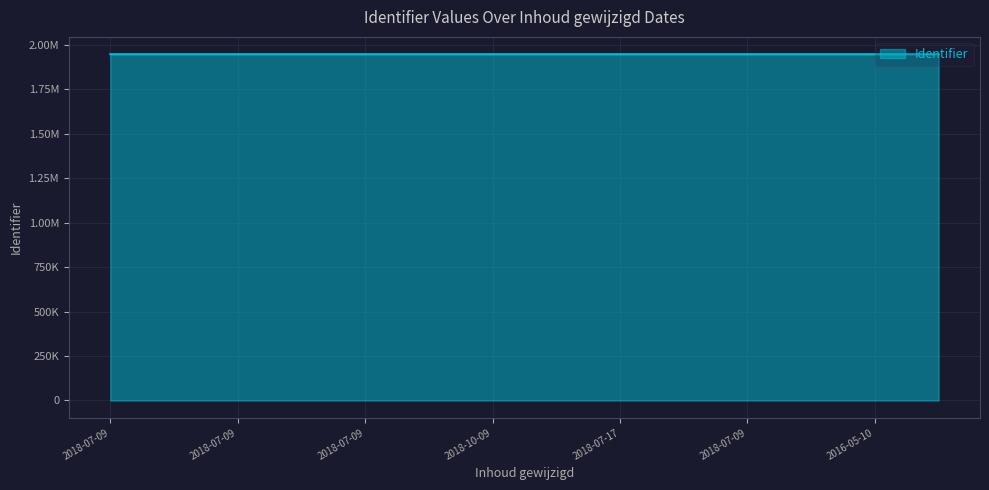

Rank the categories by value from highest to lowest.

2016-05-10 06:41:02, 2016-05-10 06:41:02, 2018-07-09 12:02:50, 2018-07-09 12:02:16, 2018-07-17 10:17:27, 2018-07-17 10:17:27, 2018-07-09 11:50:50, 2018-10-09 11:17:25, 2018-10-18 09:58:53, 2018-07-09 11:49:58, 2018-07-09 11:49:18, 2018-07-09 10:01:31, 2018-10-18 09:58:53, 2018-07-09 12:09:47